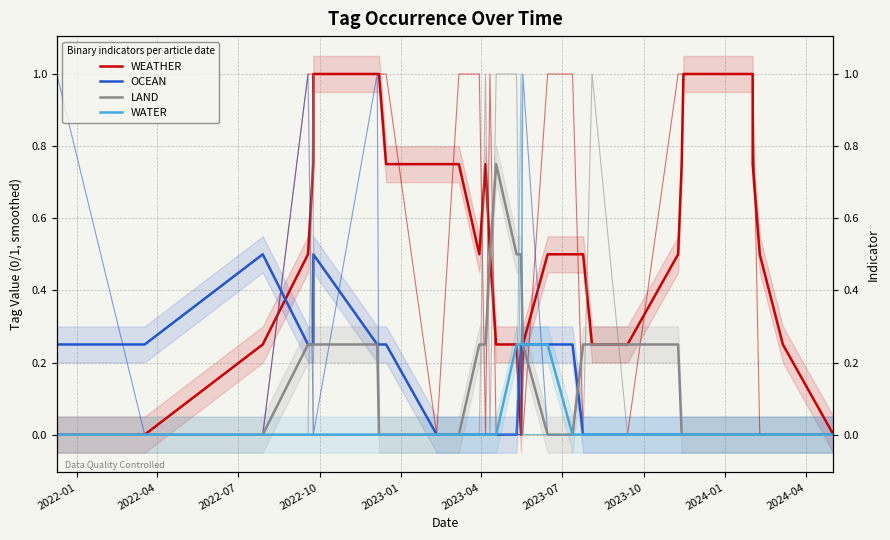

How many WATER values are between 0 and 1?

34